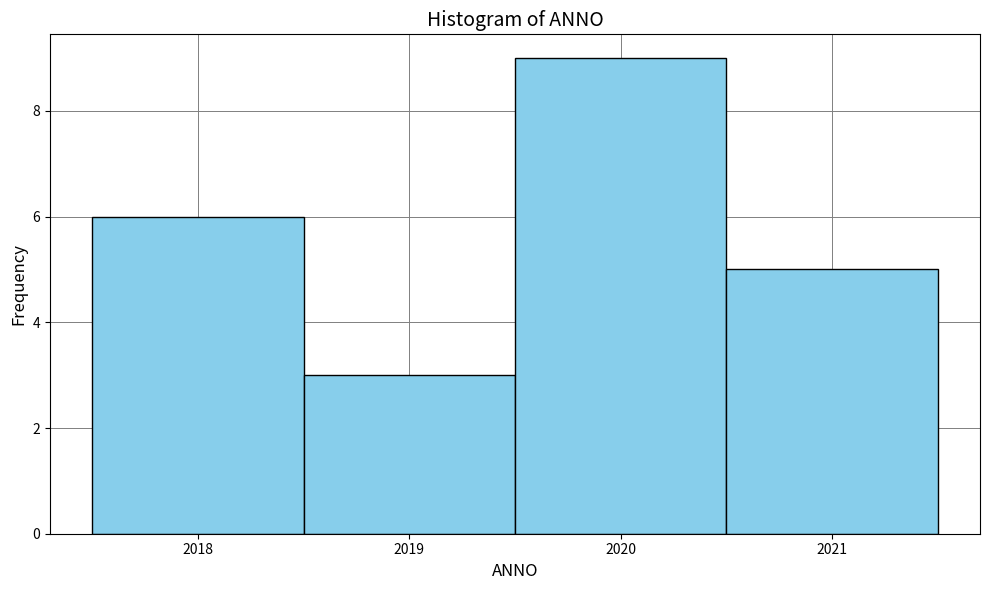

Over which range of the x-axis is the bar tallest?

2019.5 to 2020.5